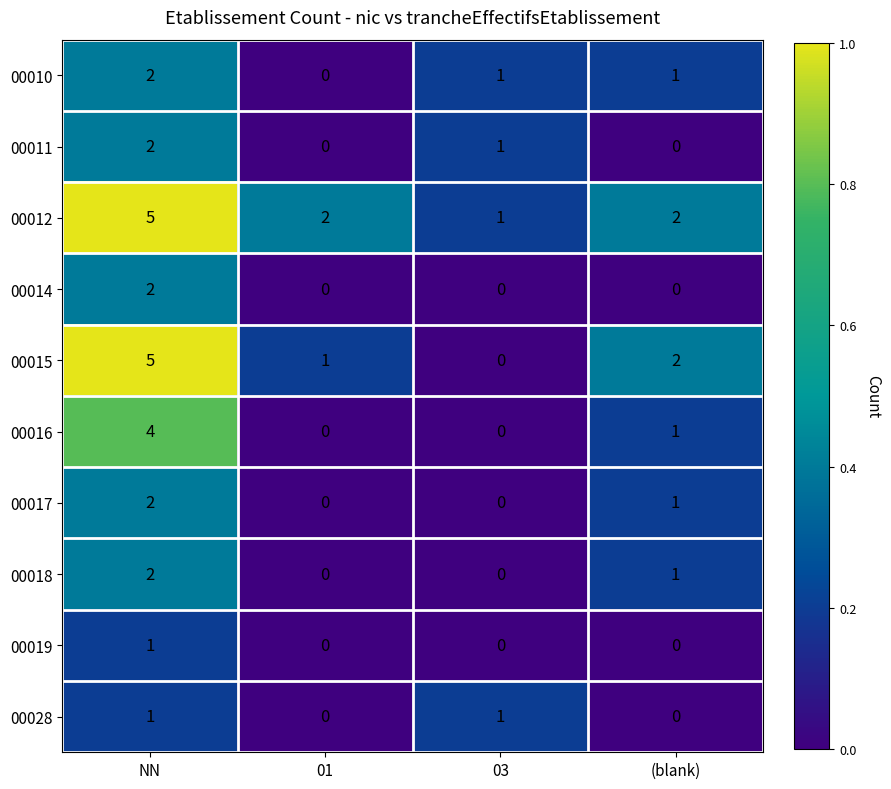

What is the total value across all series at NN?

26